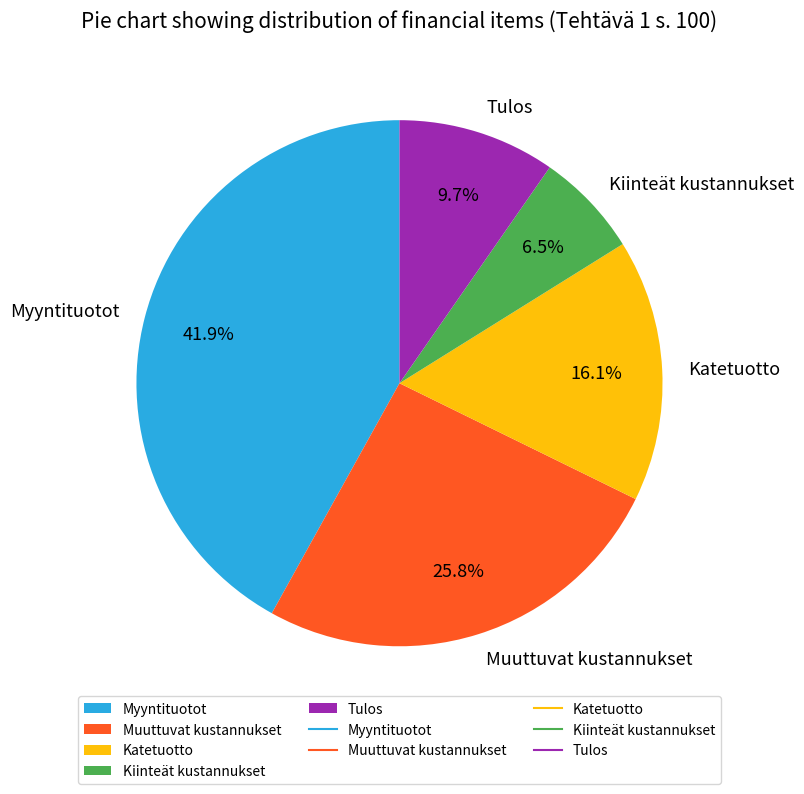

How many segments does this pie chart have?

5